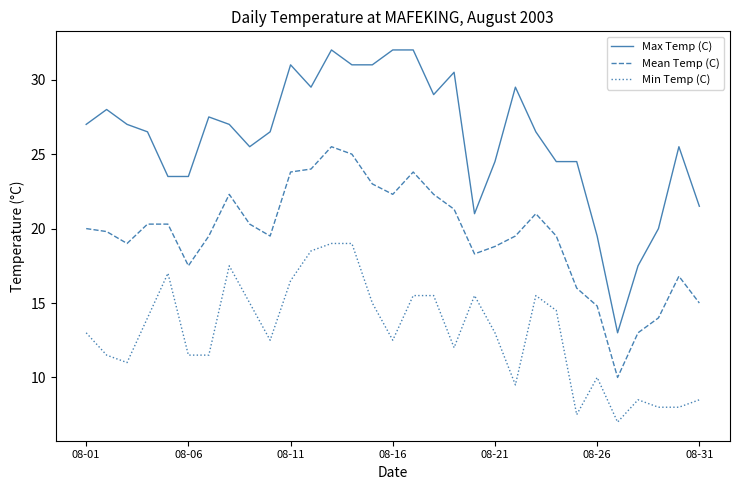

Rank the series by their maximum value, from lowest to highest.

Min Temp (C), Mean Temp (C), Max Temp (C)